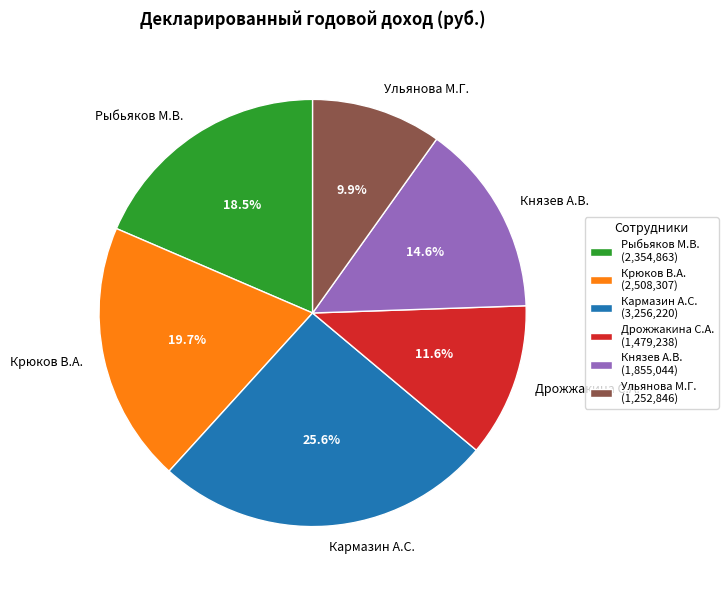

True or false: Ульянова М.Г. accounts for 1% of the total.

False